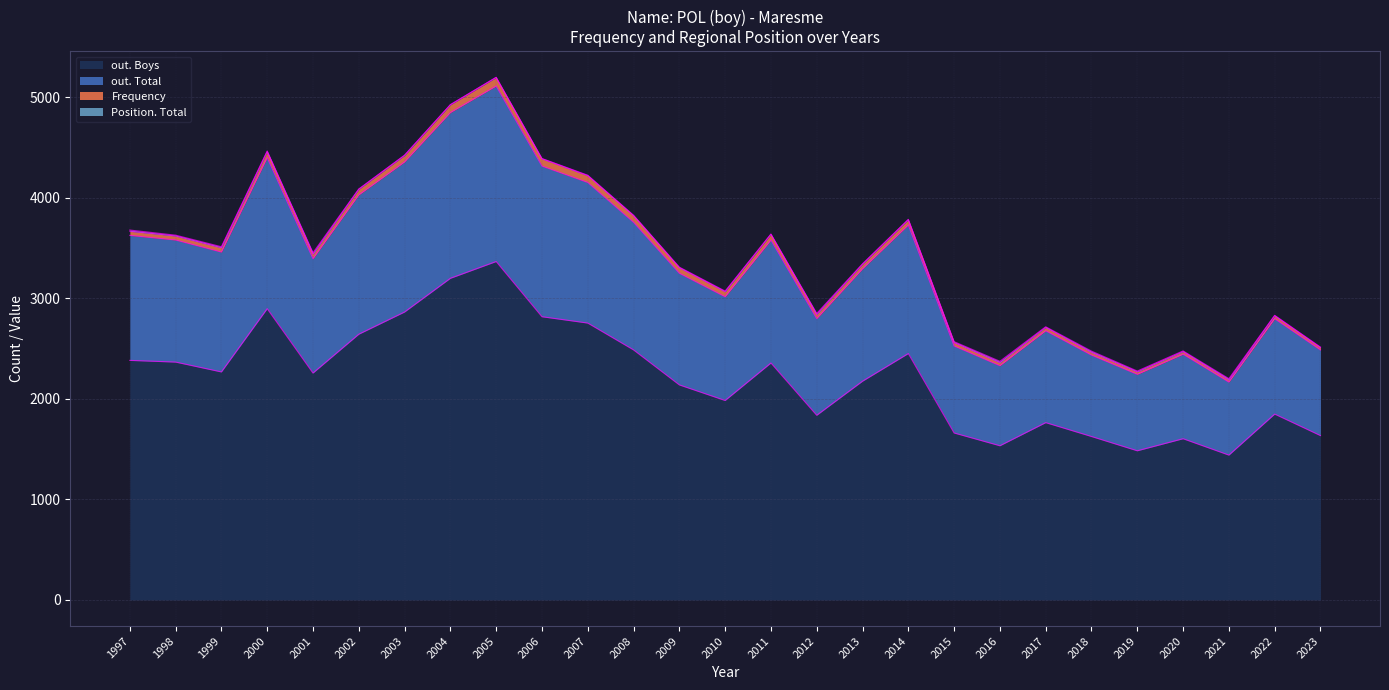

How many lines are shown in the chart?

4